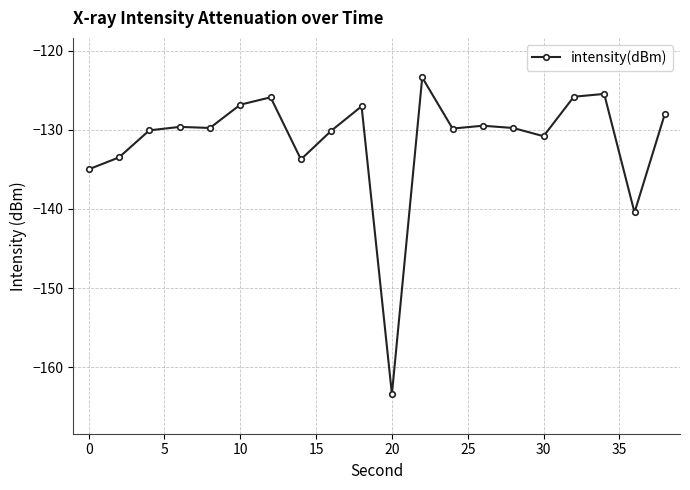

What is the sum of all values?

-2628.0